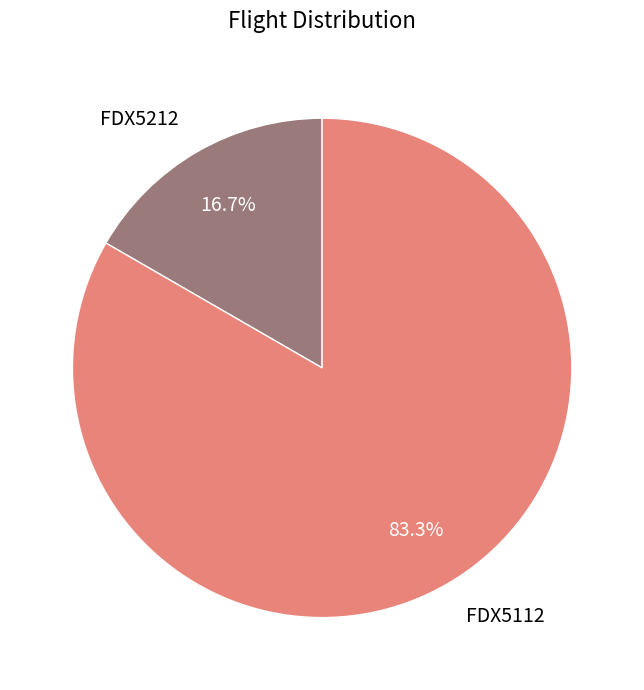

To the nearest percent, what is the difference between the FDX5112 and FDX5212 slice percentages?

67%